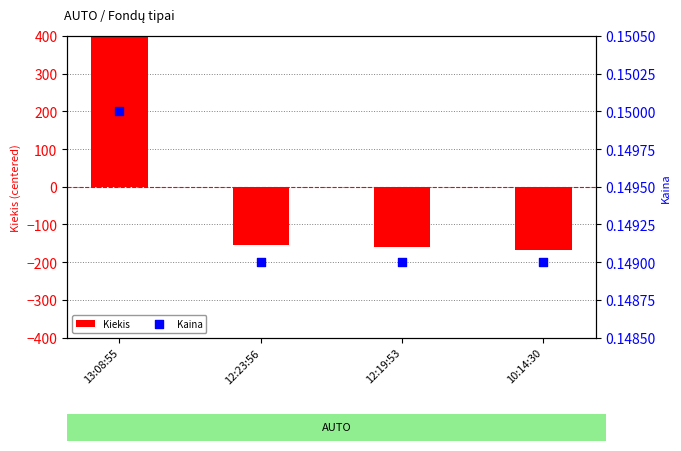

Which series contains the lowest Y value?

Kiekis